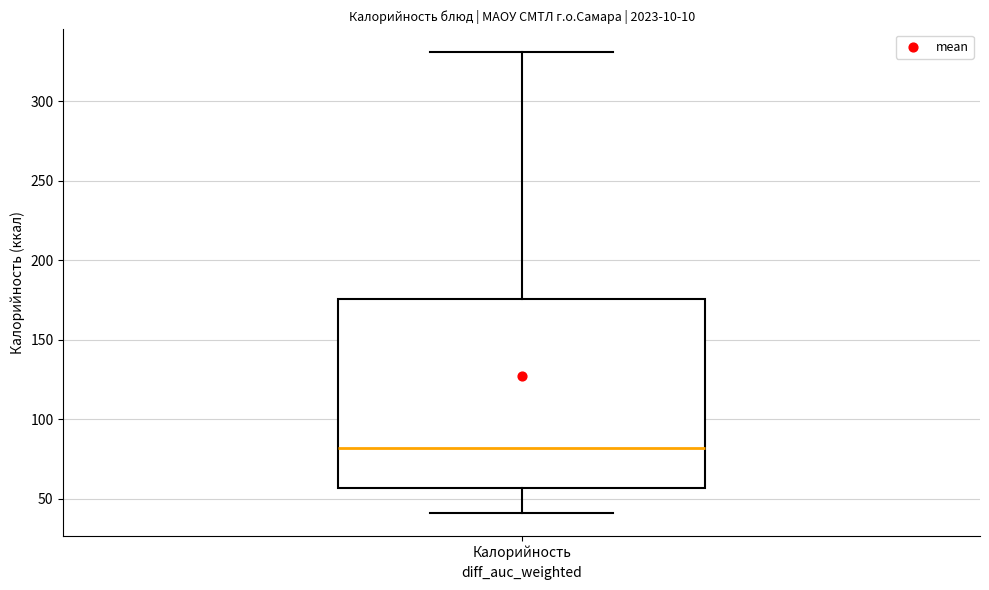

Transcribe this box plot: give where the median line is, the range the box spans, and where the two whiskers end, as read against the y-axis. The values are not printed on the chart, so give them approximately, as read against the axis.

median 80, box 55 to 175, whiskers 40 to 330